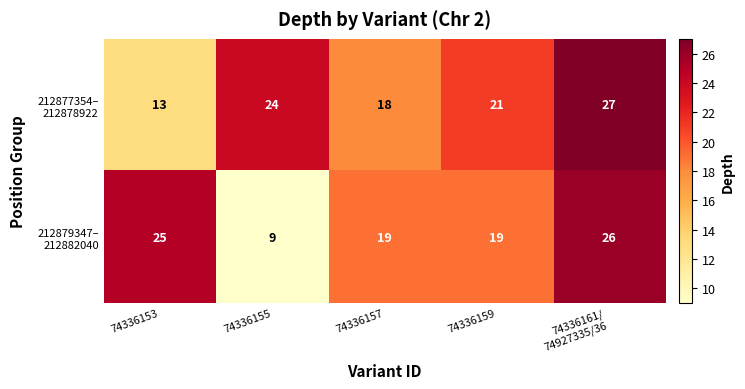

What is the total value across all series at 74336157?

37